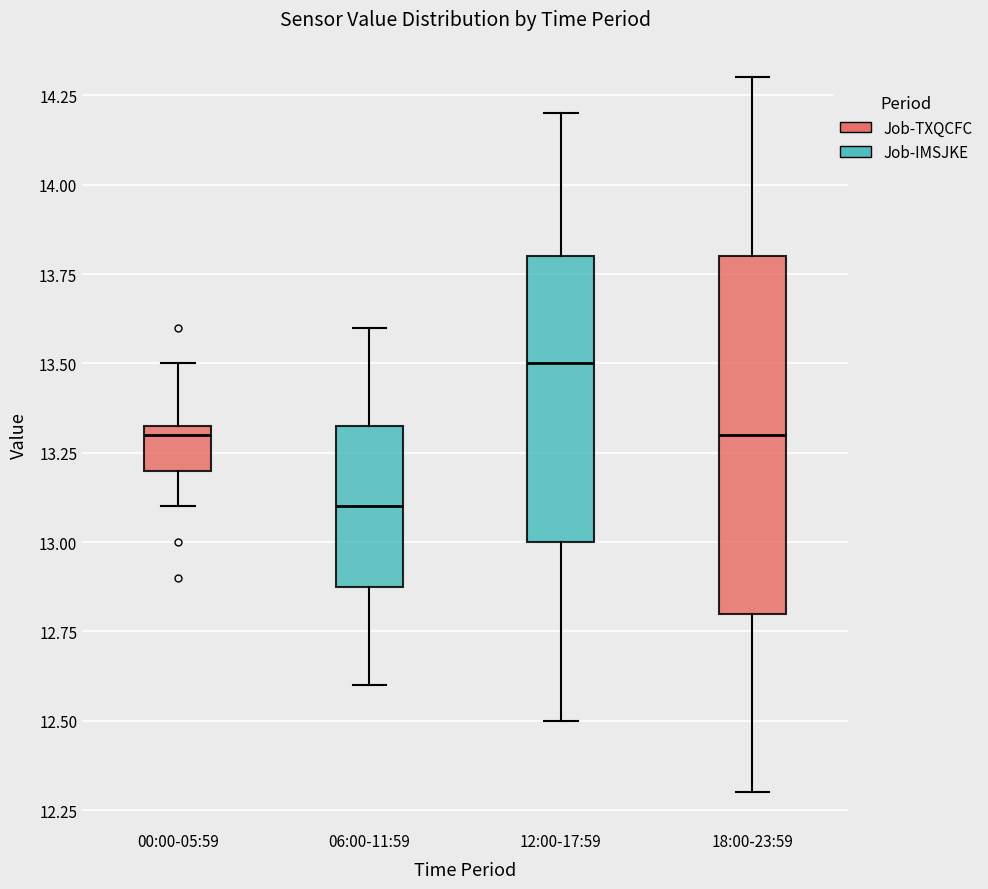

Comparing the boxes themselves (not the whiskers), which one is the tallest?

18:00-23:59